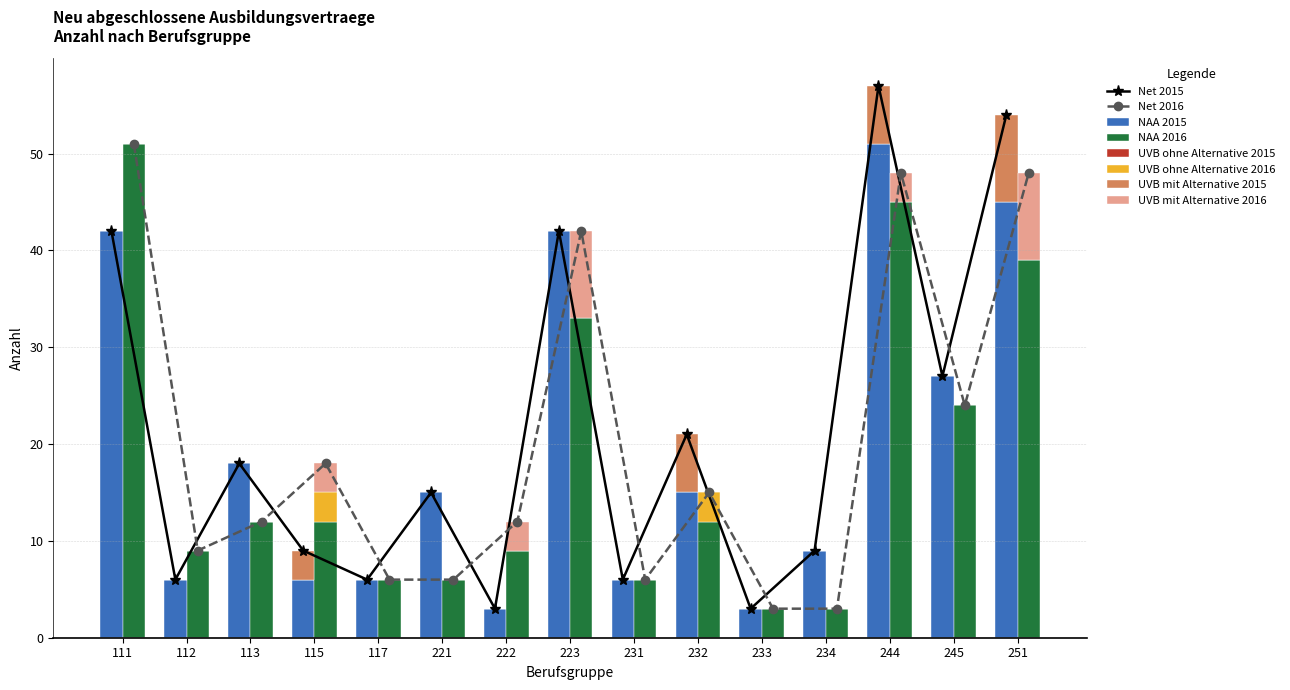

Count the number of categories in the chart.

15